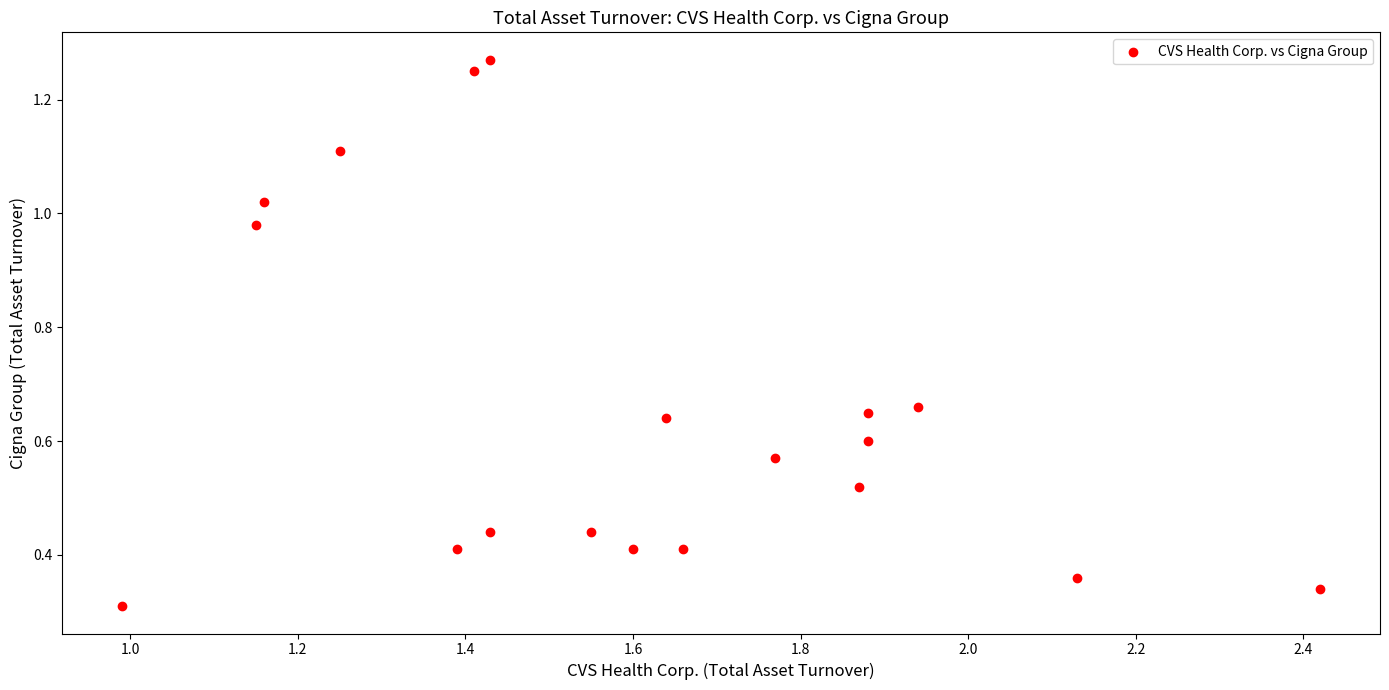

What is the range of X values (max minus min)?

1.4